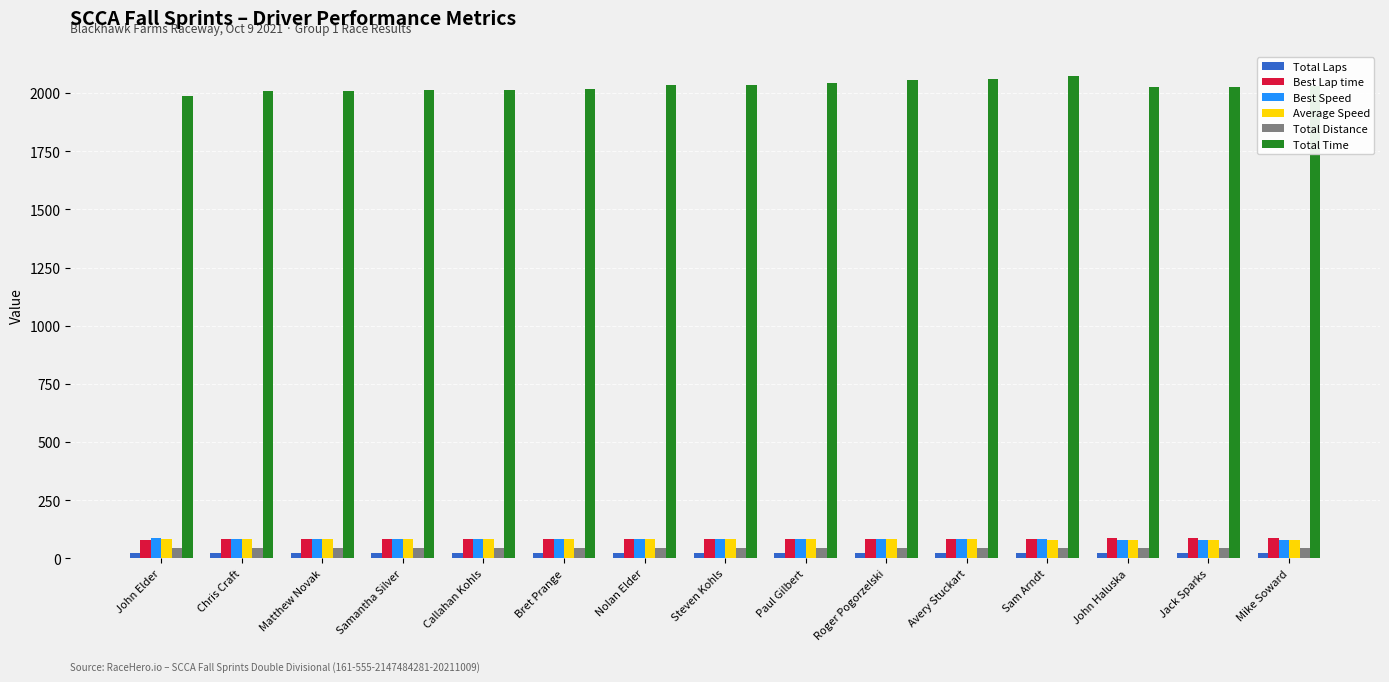

What is the lowest value of the Best Speed series?

80.8